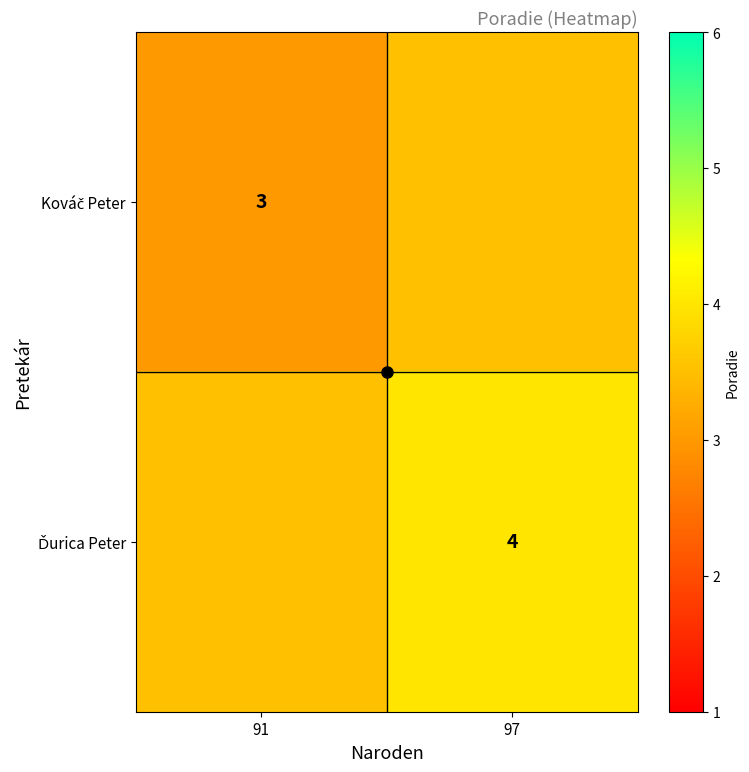

The Ďurica Peter series shows 5.3 at 91. True or false?

False